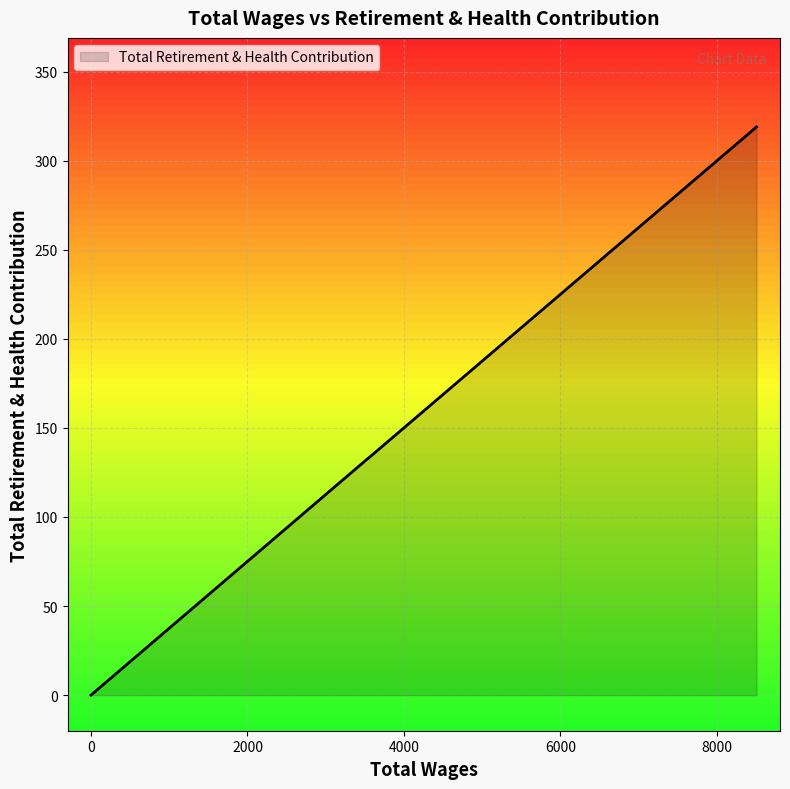

What is the maximum value shown in the chart?

319